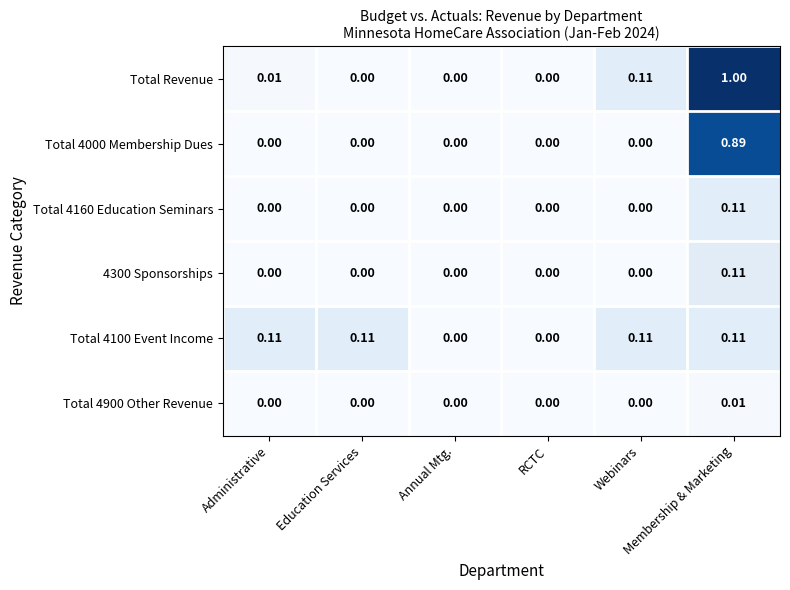

Which series has the widest spread of values?

Total Revenue